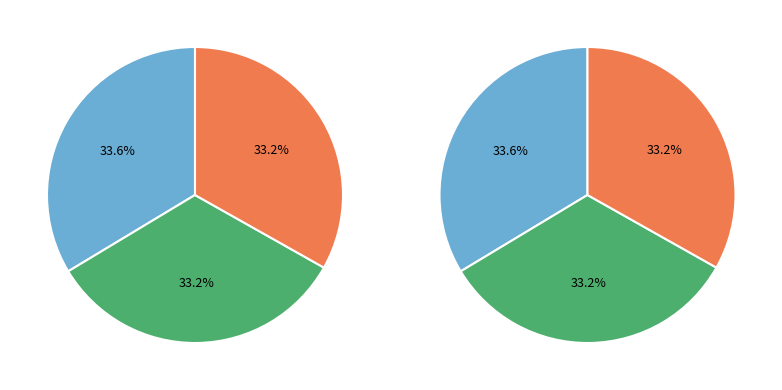

Is there any slice that represents more than half of the pie?

No